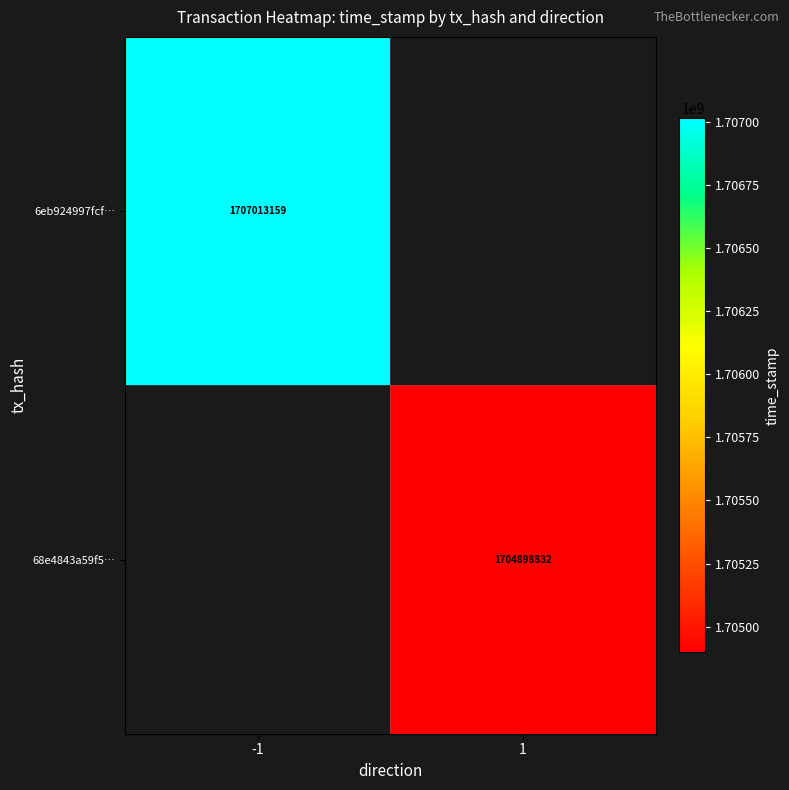

What is the smallest value displayed?

1704898832.0